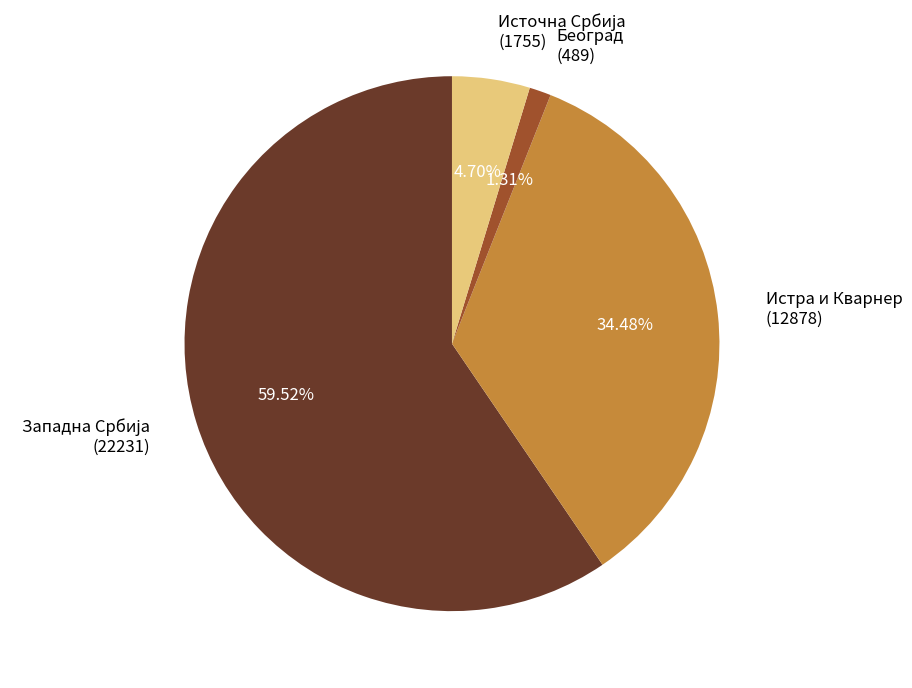

How many segments does this pie chart have?

4